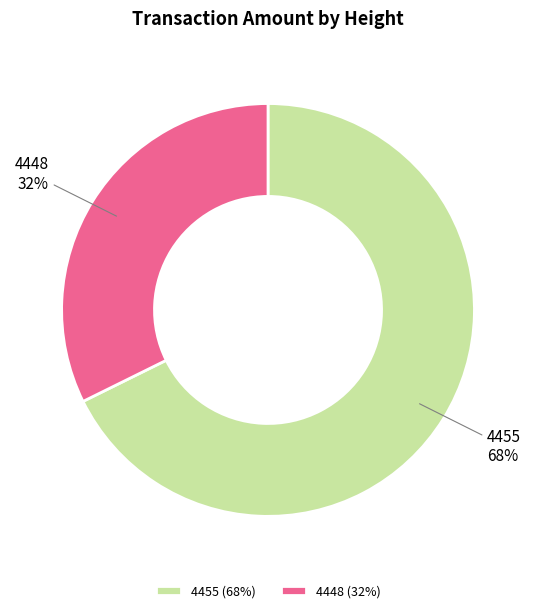

Between 4448 and 4455, which is larger?

4455